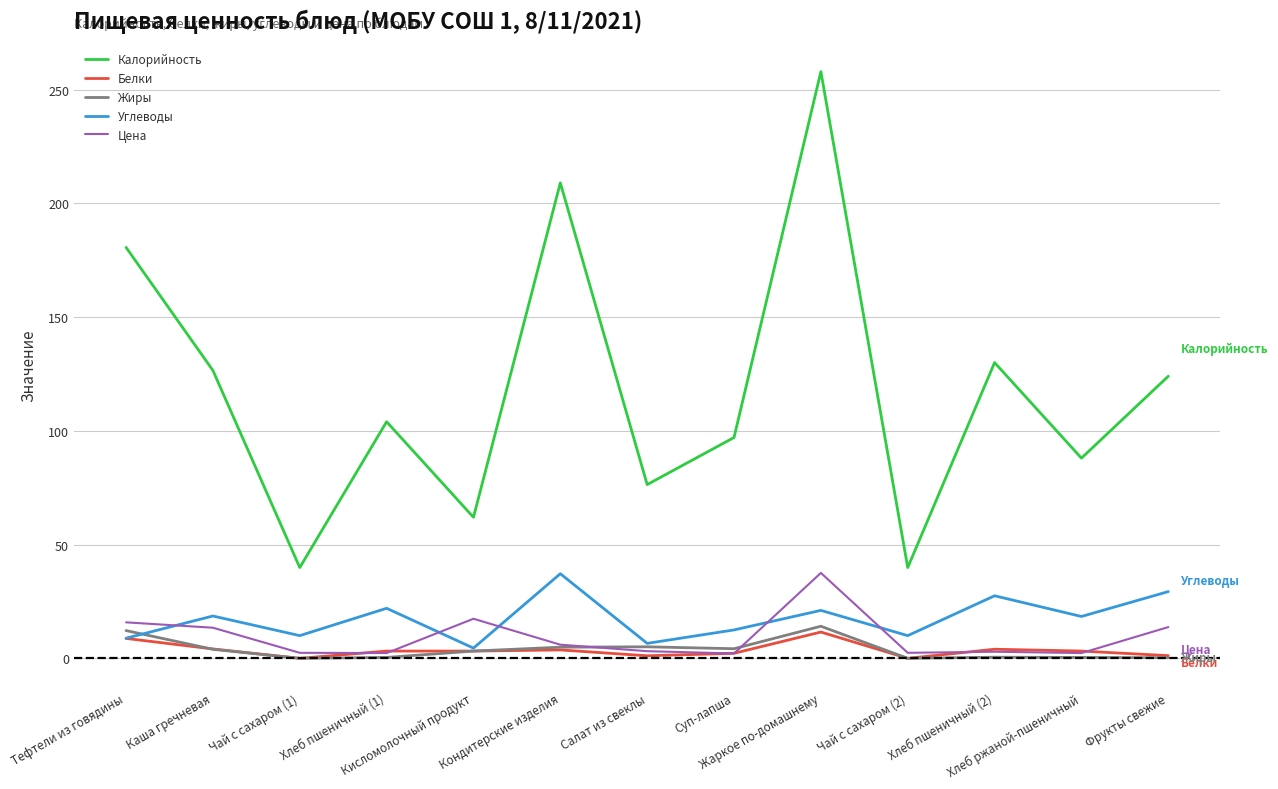

Between Тефтели из говядины and Жаркое по-домашнему, which series saw the biggest shift?

Калорийность